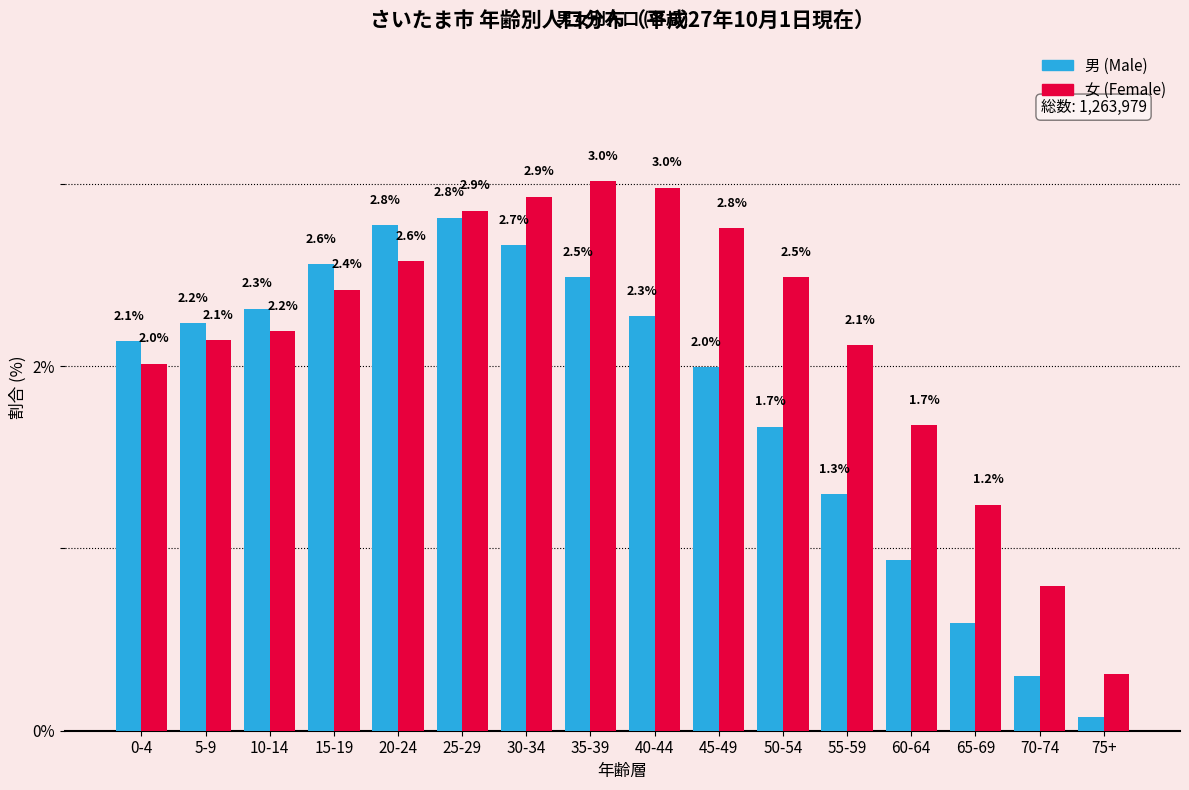

At which category does the chart reach its minimum across all series?

75+